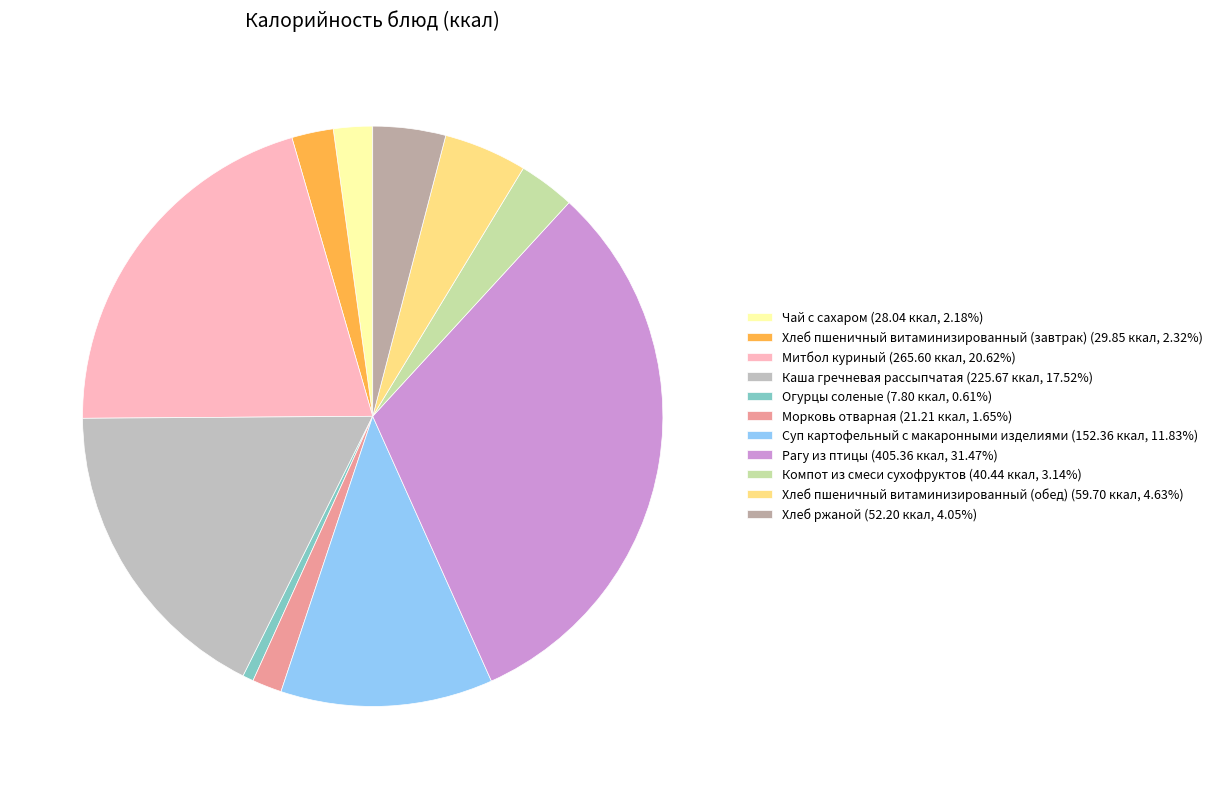

Is it true that Хлеб ржаной is 4% of the pie?

True